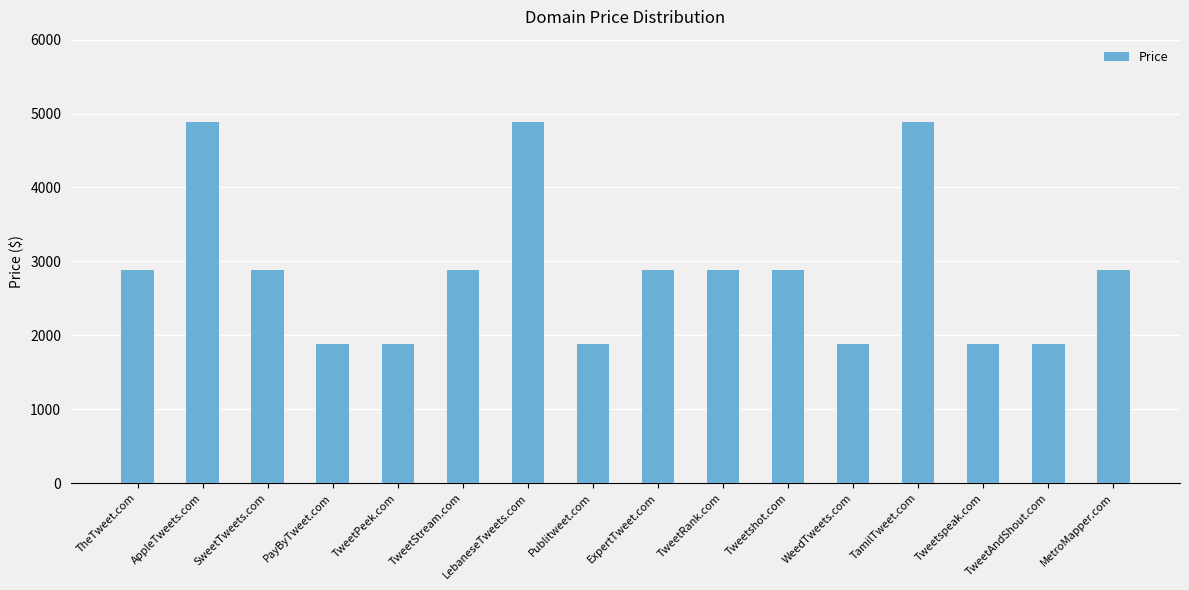

How many values are below 2888?

6